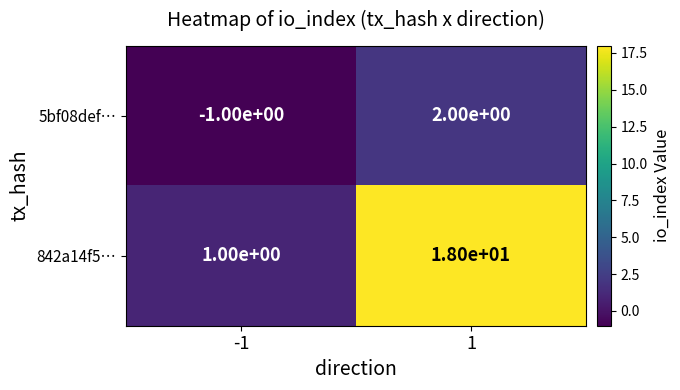

Which series has the largest range (max minus min)?

842a14f5…